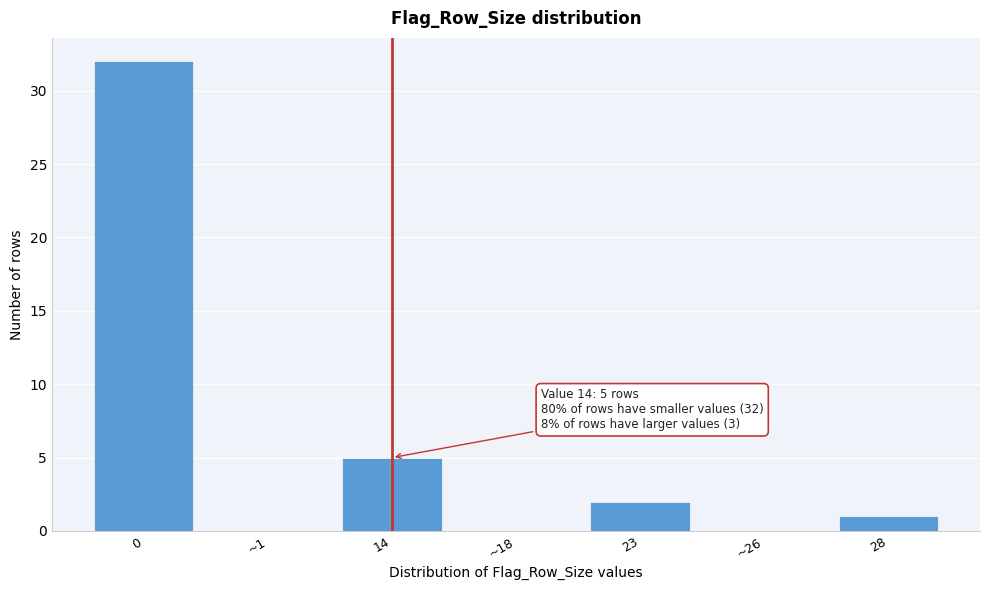

Reading left to right, list all the values displayed in this chart.

0=32	~1=0	14=5	~18=0	23=2	~26=0	28=1